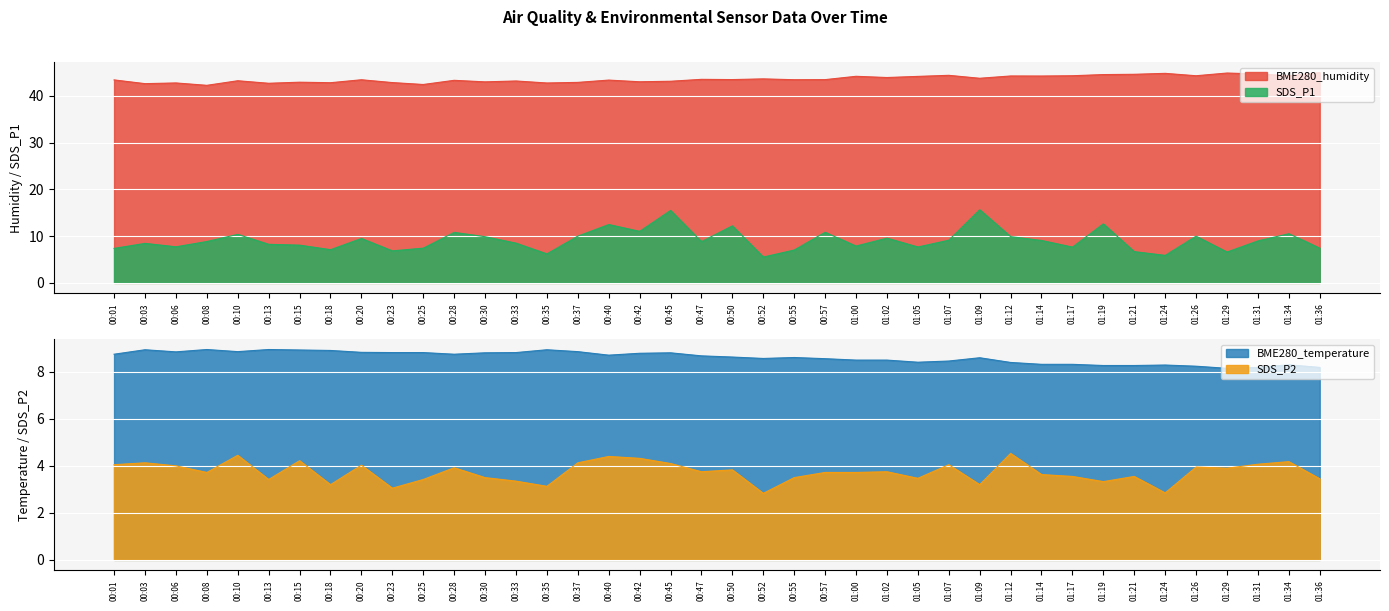

Reading left to right, transcribe all the data shown in this chart.

BME280_humidity: 00:01=43.4	00:03=42.6	00:06=42.8	00:08=42.3	00:10=43.2	00:13=42.7	00:15=42.9	00:18=42.8	00:20=43.5	00:23=42.9	00:25=42.4	00:28=43.3	00:30=43.0	00:33=43.2	00:35=42.8	00:37=42.9	00:40=43.4	00:42=43.0	00:45=43.1	00:47=43.5	00:50=43.5	00:52=43.6	00:55=43.5	00:57=43.5	01:00=44.2	01:02=43.9	01:05=44.2	01:07=44.4	01:09=43.8	01:12=44.3	01:14=44.2	01:17=44.3	01:19=44.6	01:21=44.6	01:24=44.8	01:26=44.3	01:29=44.9	01:31=44.7	01:34=44.3	01:36=45.0
BME280_temperature: 00:01=8.8	00:03=8.9	00:06=8.8	00:08=8.9	00:10=8.9	00:13=8.9	00:15=8.9	00:18=8.9	00:20=8.8	00:23=8.8	00:25=8.8	00:28=8.8	00:30=8.8	00:33=8.8	00:35=8.9	00:37=8.9	00:40=8.7	00:42=8.8	00:45=8.8	00:47=8.7	00:50=8.6	00:52=8.6	00:55=8.6	00:57=8.6	01:00=8.5	01:02=8.5	01:05=8.4	01:07=8.5	01:09=8.6	01:12=8.4	01:14=8.3	01:17=8.3	01:19=8.3	01:21=8.3	01:24=8.3	01:26=8.2	01:29=8.2	01:31=8.2	01:34=8.3	01:36=8.2
SDS_P1: 00:01=7.4	00:03=8.4	00:06=7.7	00:08=8.8	00:10=10.4	00:13=8.2	00:15=8.1	00:18=7.1	00:20=9.5	00:23=6.8	00:25=7.4	00:28=10.8	00:30=9.9	00:33=8.5	00:35=6.2	00:37=10.0	00:40=12.5	00:42=11.0	00:45=15.5	00:47=8.8	00:50=12.2	00:52=5.5	00:55=7.0	00:57=10.8	01:00=7.9	01:02=9.6	01:05=7.7	01:07=9.1	01:09=15.7	01:12=9.9	01:14=9.1	01:17=7.7	01:19=12.6	01:21=6.7	01:24=5.9	01:26=10.0	01:29=6.6	01:31=9.0	01:34=10.5	01:36=7.4
SDS_P2: 00:01=4.0	00:03=4.1	00:06=4.0	00:08=3.7	00:10=4.5	00:13=3.4	00:15=4.2	00:18=3.2	00:20=4.0	00:23=3.0	00:25=3.4	00:28=3.9	00:30=3.5	00:33=3.4	00:35=3.1	00:37=4.1	00:40=4.4	00:42=4.3	00:45=4.1	00:47=3.8	00:50=3.8	00:52=2.8	00:55=3.5	00:57=3.7	01:00=3.7	01:02=3.8	01:05=3.5	01:07=4.0	01:09=3.2	01:12=4.5	01:14=3.6	01:17=3.5	01:19=3.3	01:21=3.5	01:24=2.9	01:26=4.0	01:29=3.9	01:31=4.1	01:34=4.2	01:36=3.5